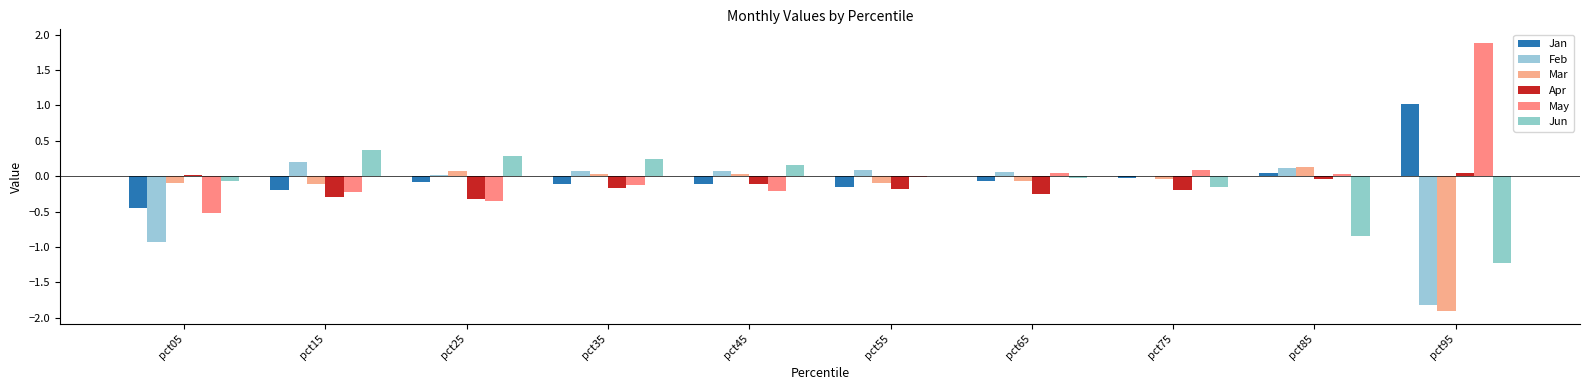

Rank the series at pct75 from highest to lowest value.

May, Feb, Jan, Mar, Jun, Apr